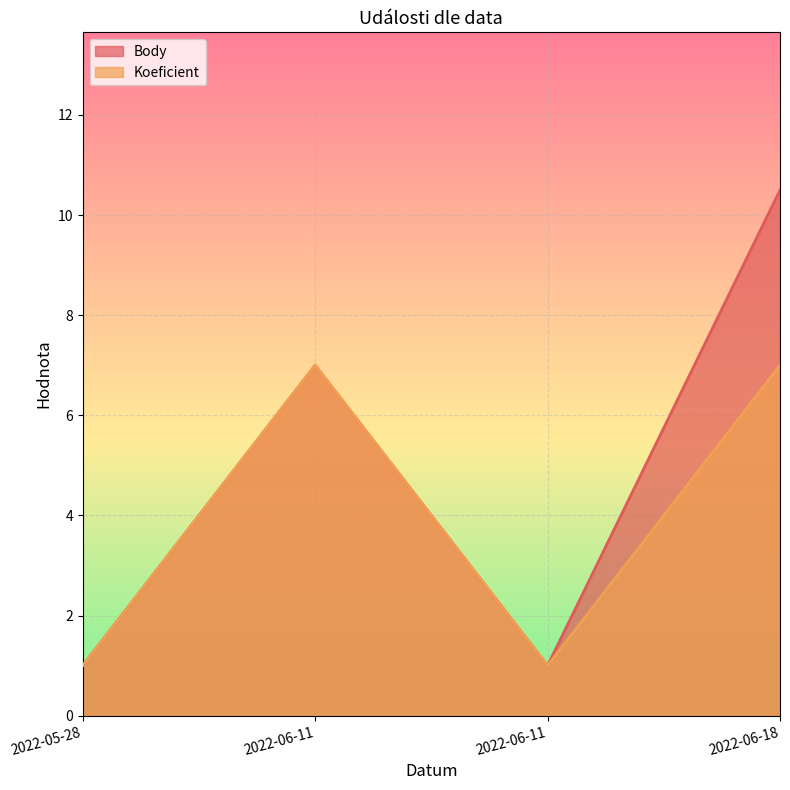

Which series has the largest total across all categories?

Body